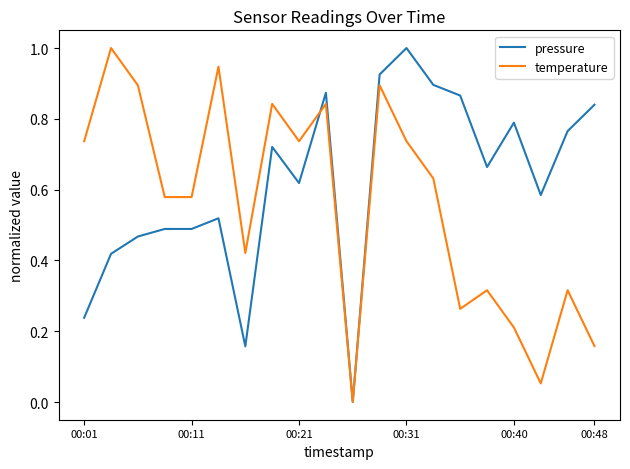

How many lines are shown in the chart?

2